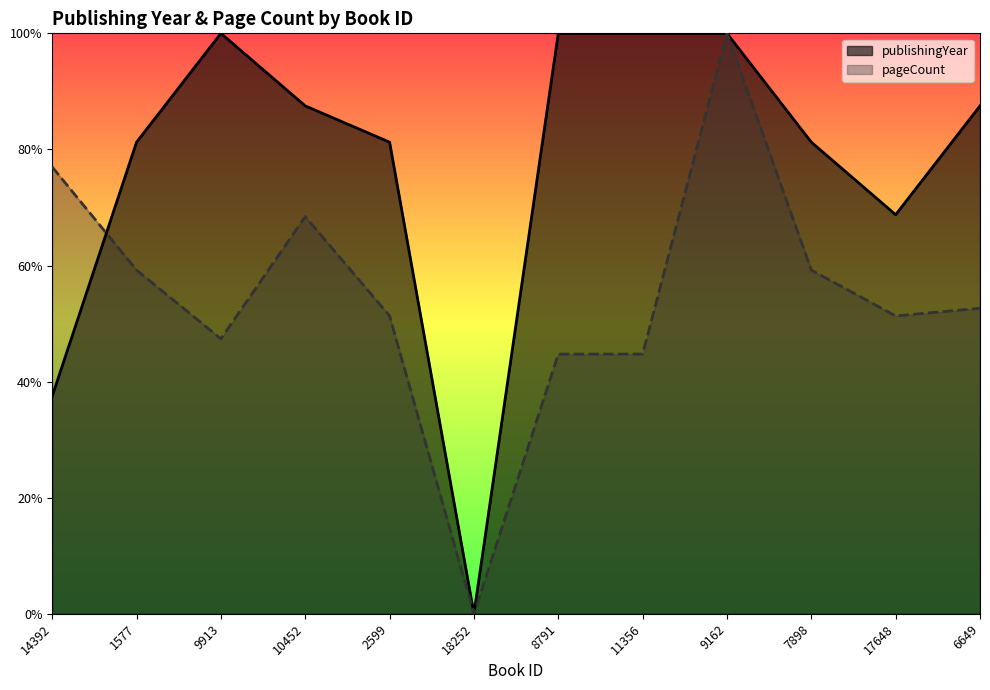

How many data points does each series have?

12